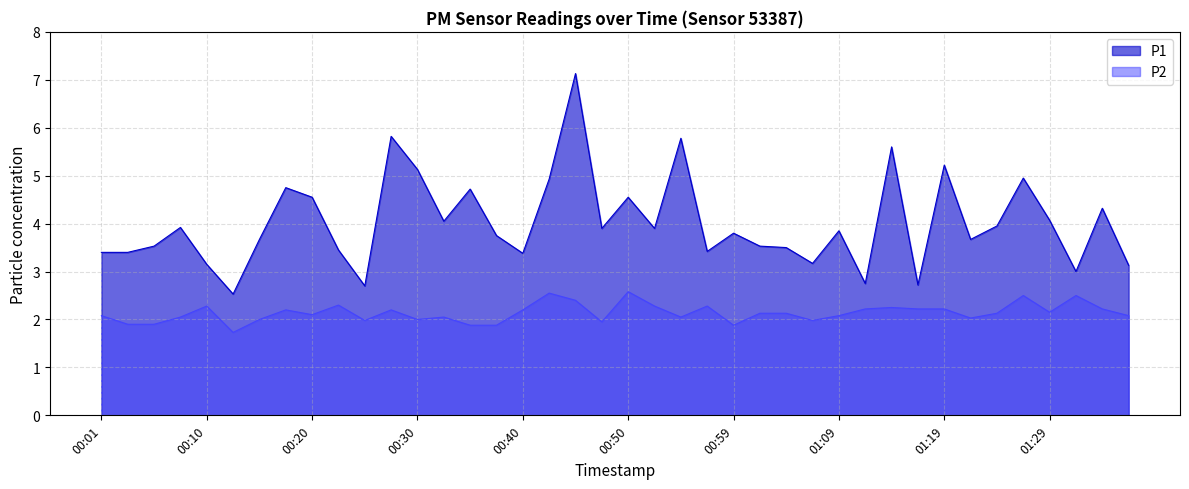

List the series in order of their overall mean, highest first.

P1, P2